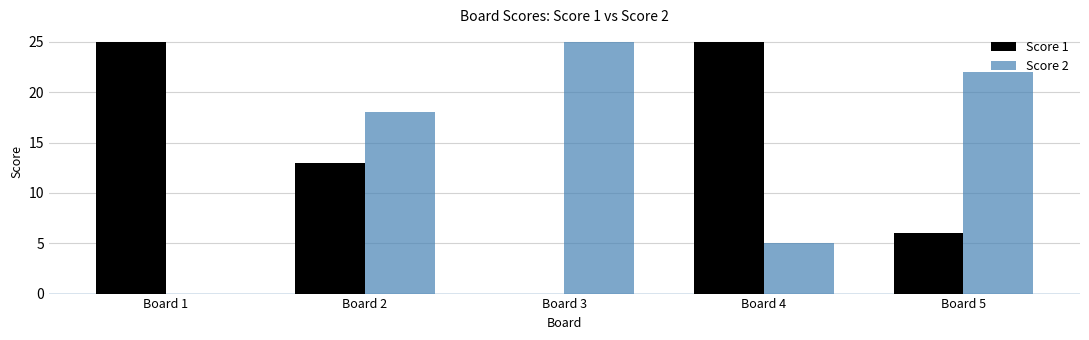

Is the value of Score 2 at Board 2 greater than the value of Score 1 at Board 4?

No